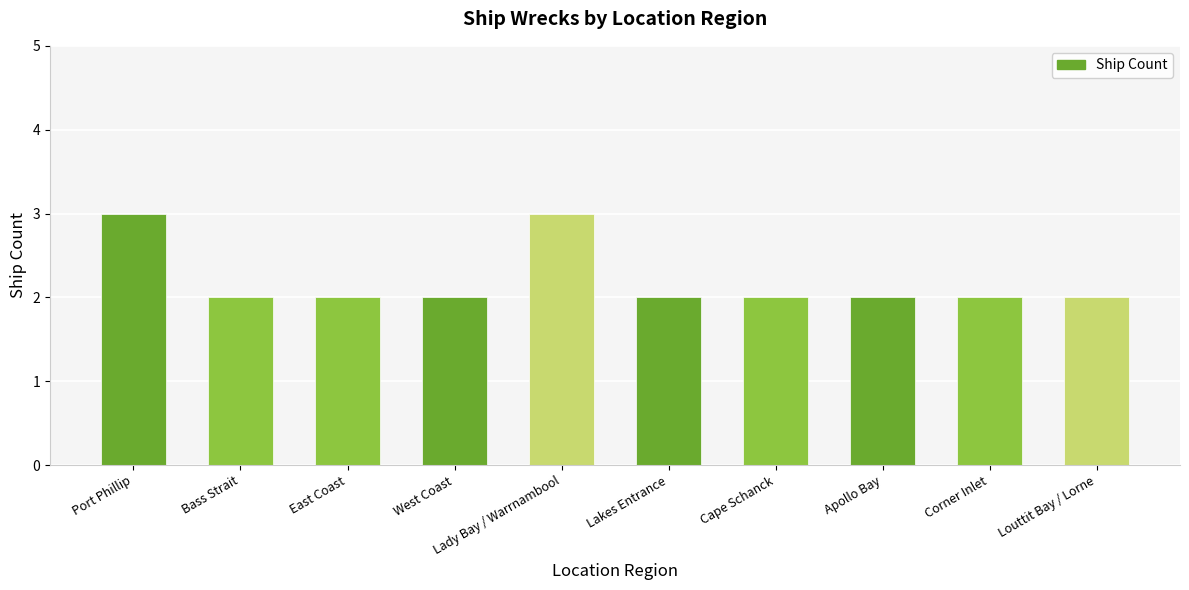

What position from the left is Corner Inlet?

9